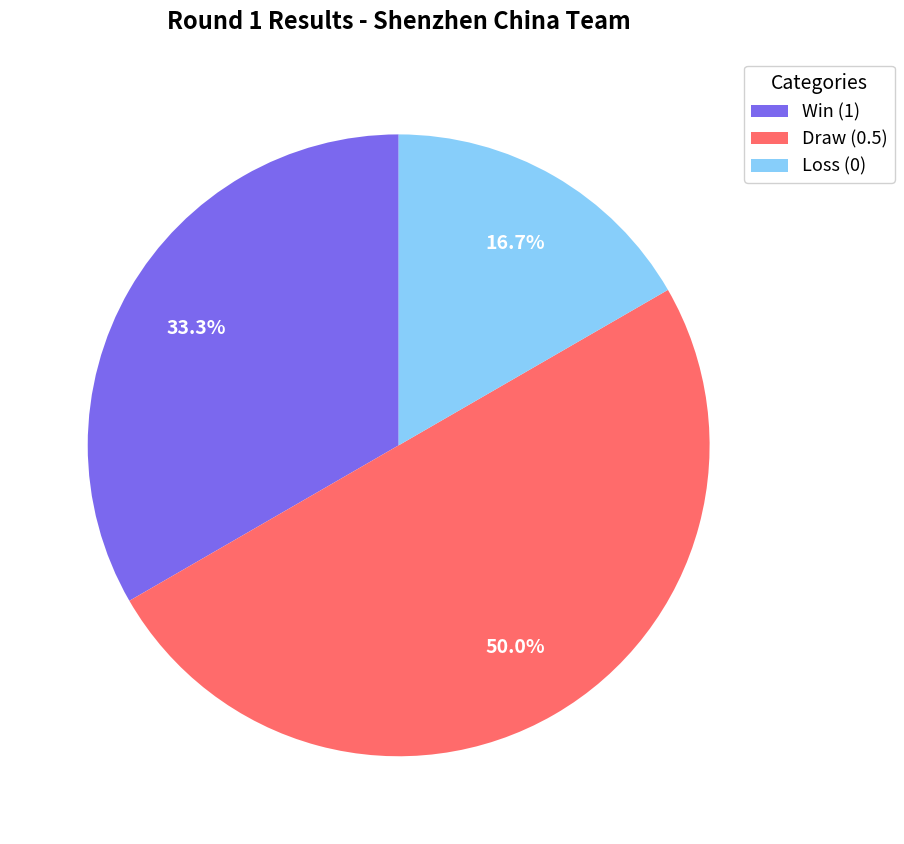

To the nearest percent, what is the average slice percentage?

33%